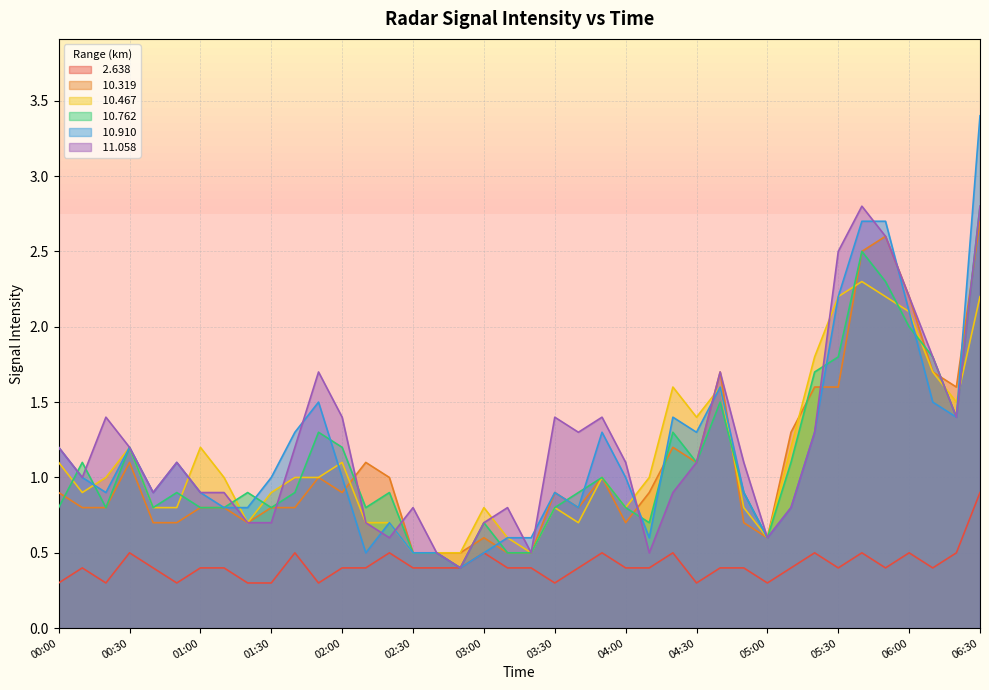

In  11.058, how many points are lower than both neighbors (excluding endpoints)?

9